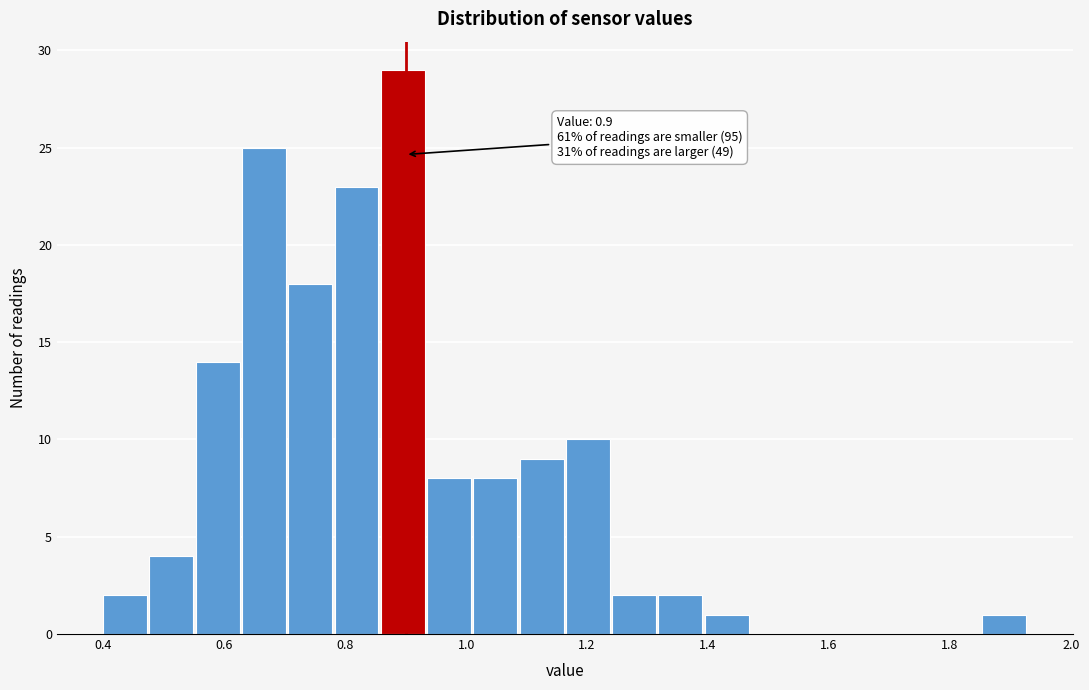

Read against the x-axis, roughly where is the centre of the tallest bar?

0.90